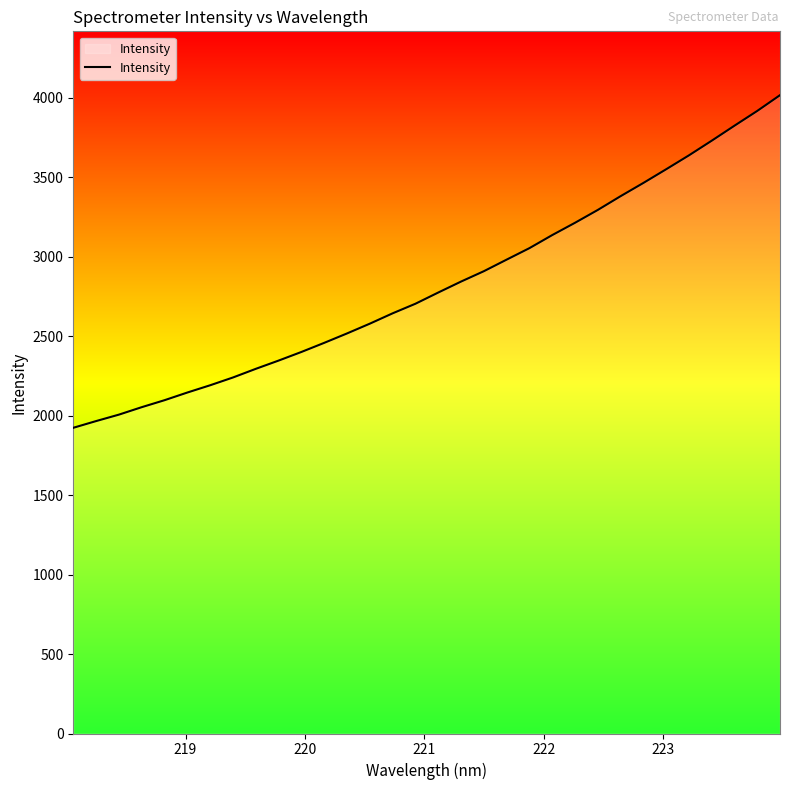

What is the average value?

2821.4